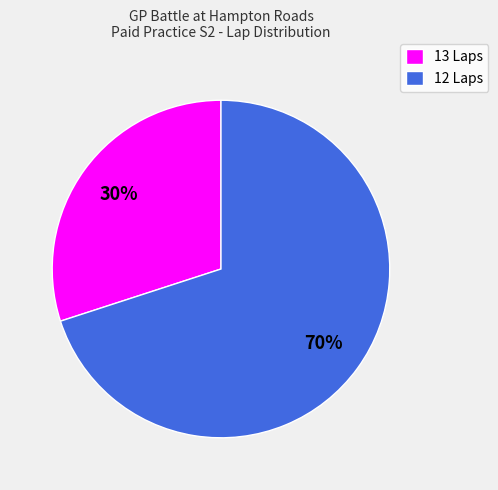

To the nearest percent, what is the average slice percentage?

50%